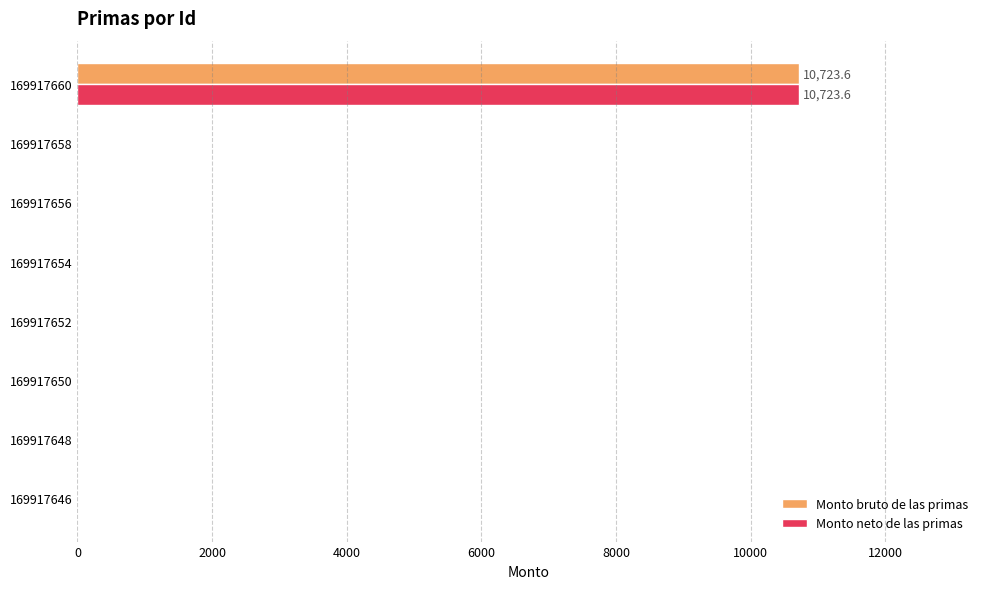

Which category has the highest value in the Monto neto de las primas series?

169917660